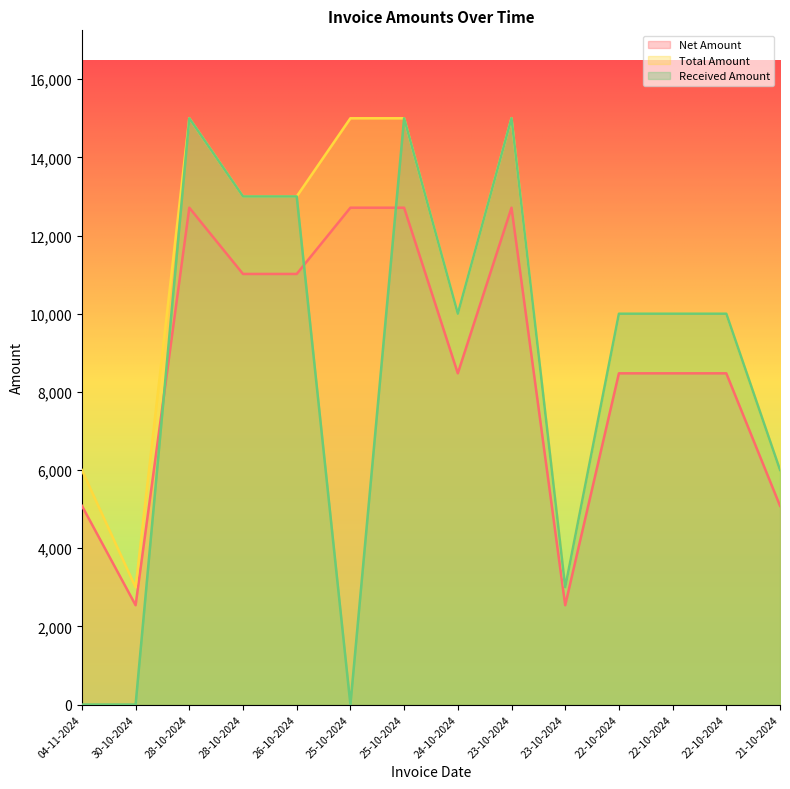

Between 23-10-2024 and 22-10-2024, which series saw the biggest shift?

Total Amount